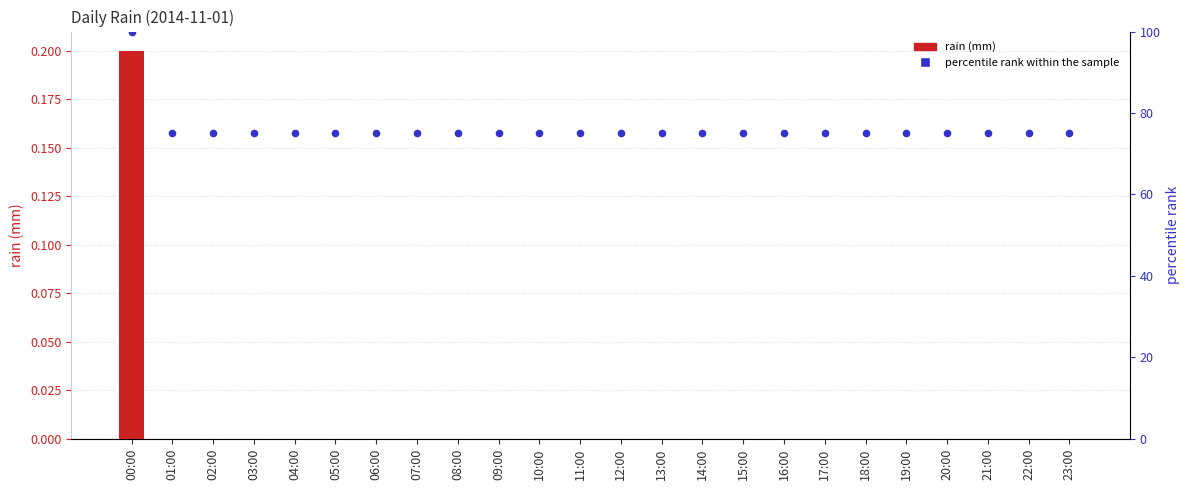

At how many categories does at least one series exceed 17?

24